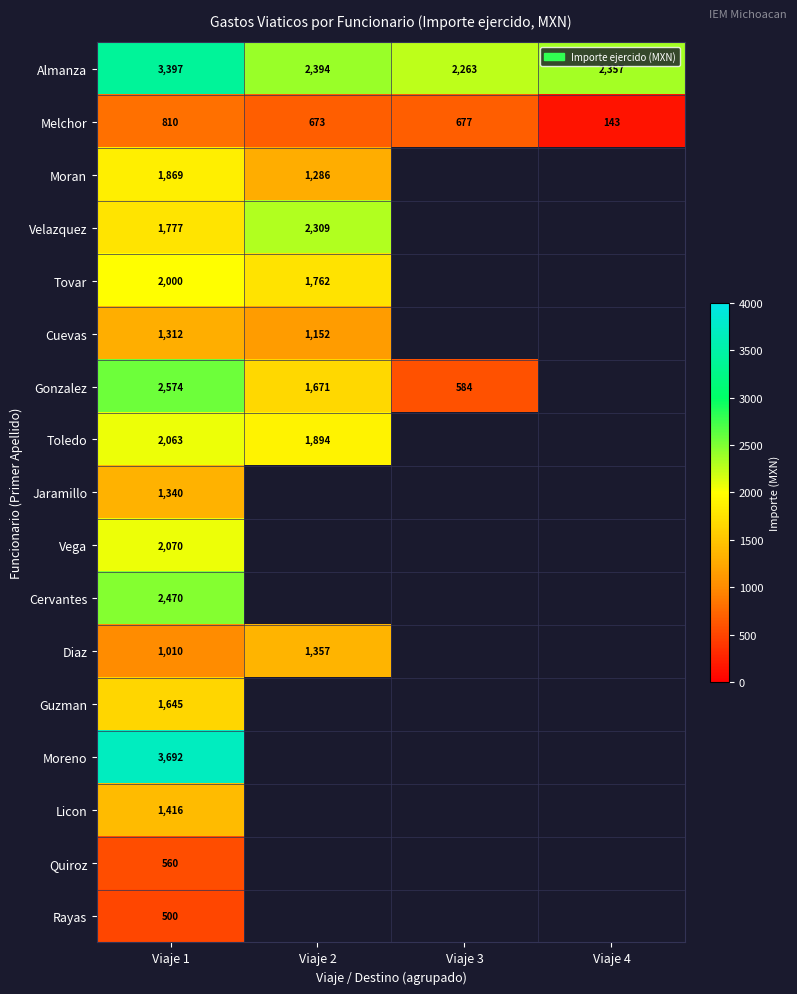

Is the value of Toledo at Viaje 4 greater than the value of Melchor at Viaje 3?

No